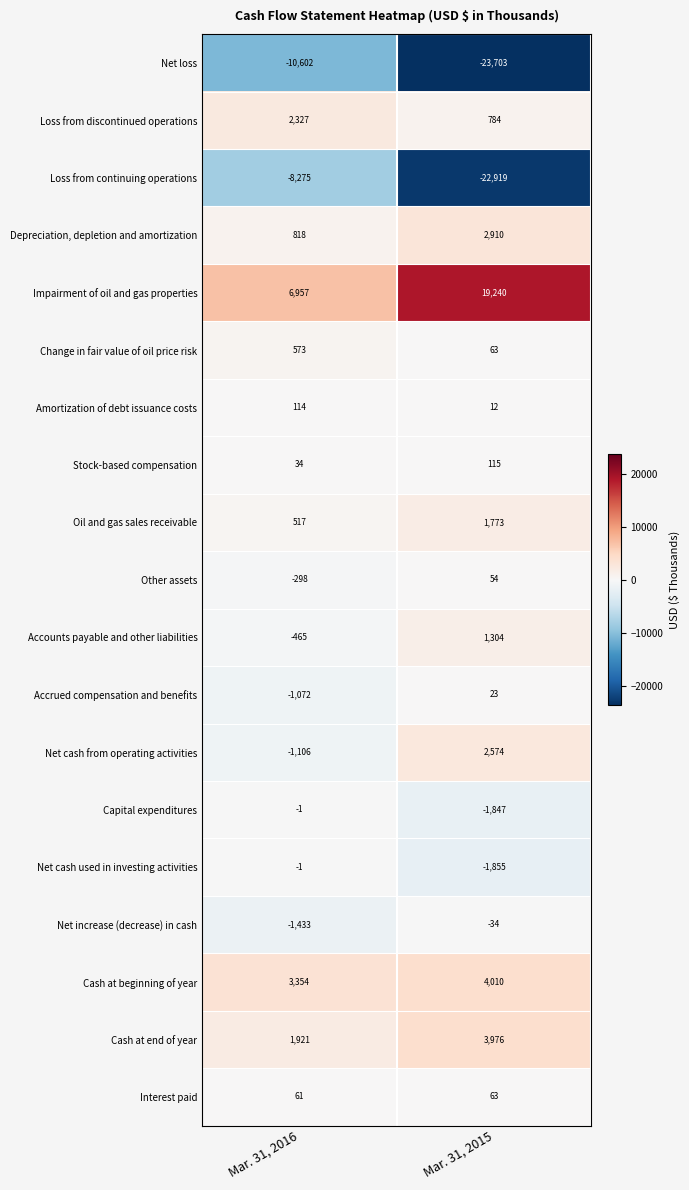

List the labels in order of Accounts payable and other liabilities value, smallest first.

Mar. 31, 2016, Mar. 31, 2015